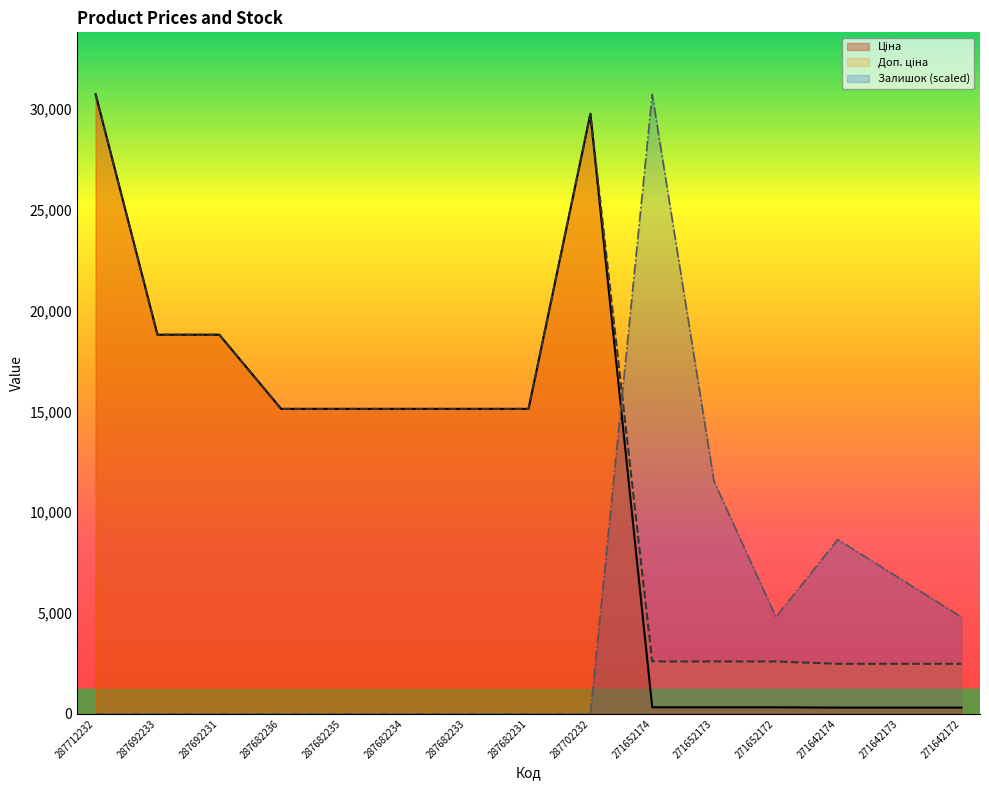

What is the sum of all Залишок values?

67193.7